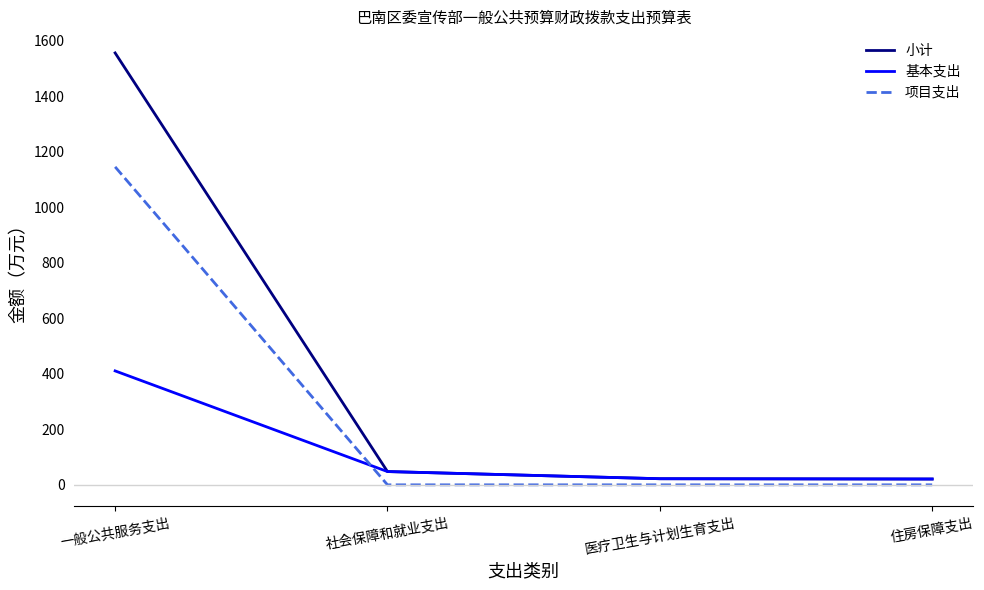

At which category is the sum across all series the highest?

一般公共服务支出